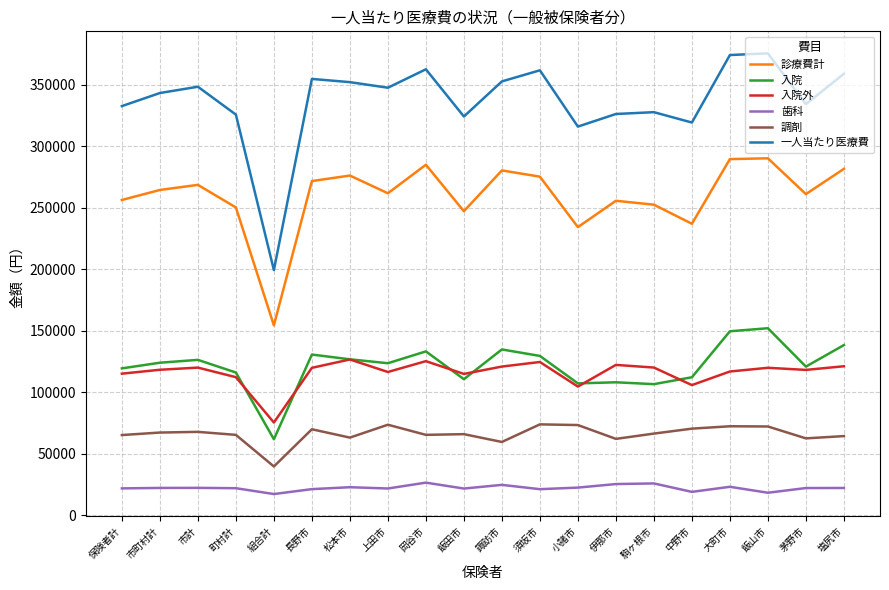

What are all the series names shown in the legend?

診療費計, 入院, 入院外, 歯科, 調剤, 一人当たり医療費